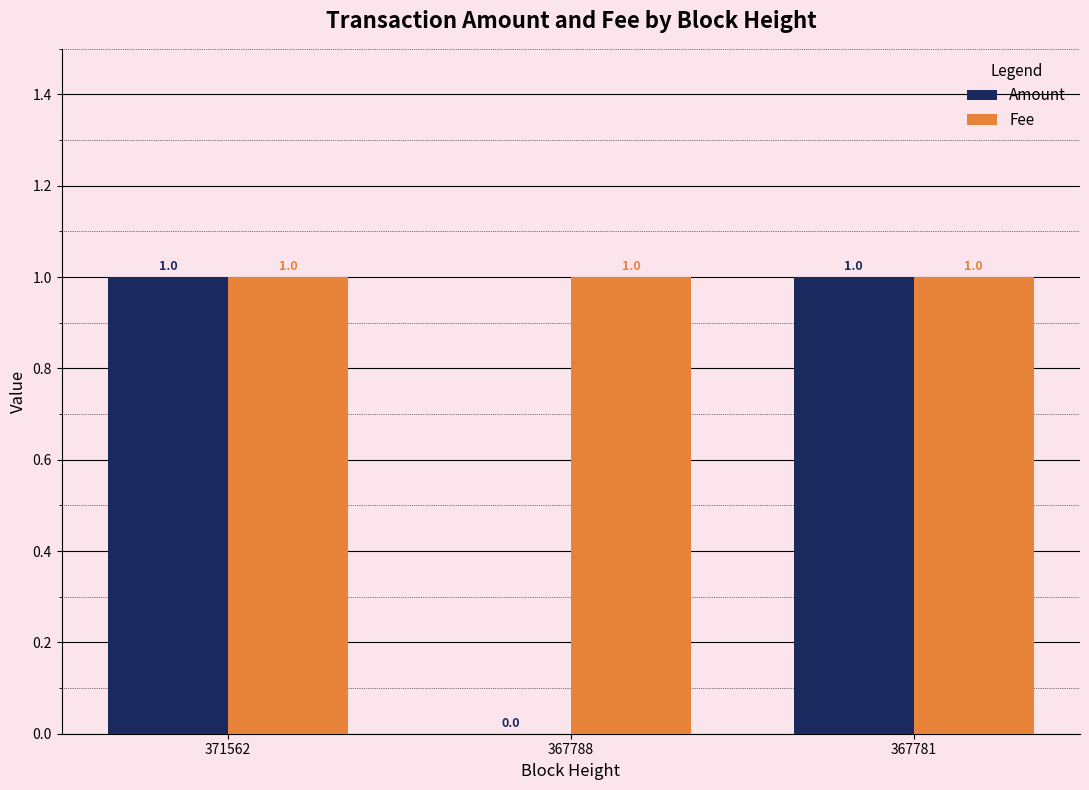

Reading left to right, extract all data points from this chart.

Amount: 371562=1	367788=0	367781=1
Fee: 371562=1	367788=1	367781=1